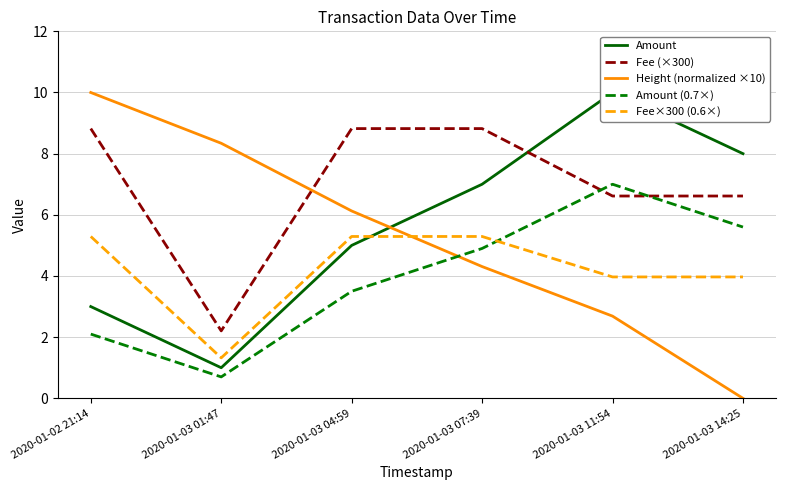

Between 2020-01-03 01:47 and 2020-01-03 14:25, which series saw the biggest shift?

Height (normalized ×10)